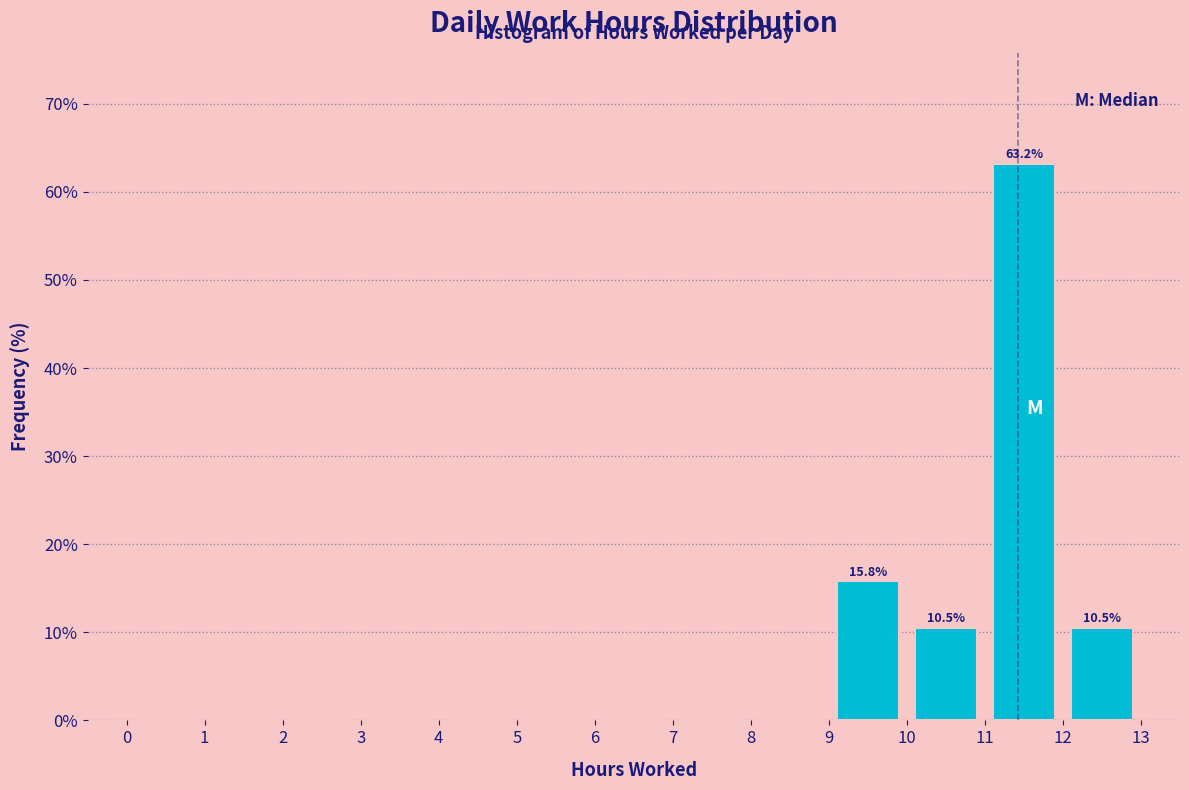

Which range on the x-axis has the tallest bar?

11 to 12